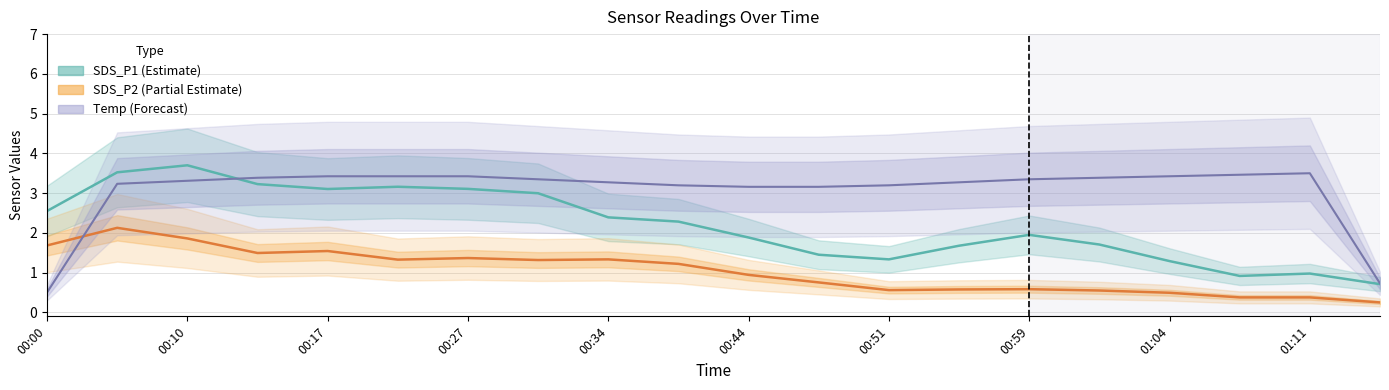

True or false: SDS_P1 has more than 2 interior local peaks.

True